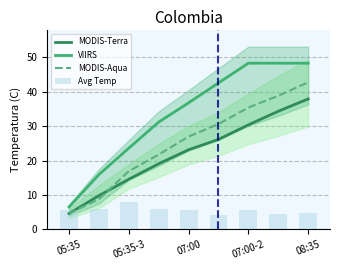

What position from the right is 05:35?

9